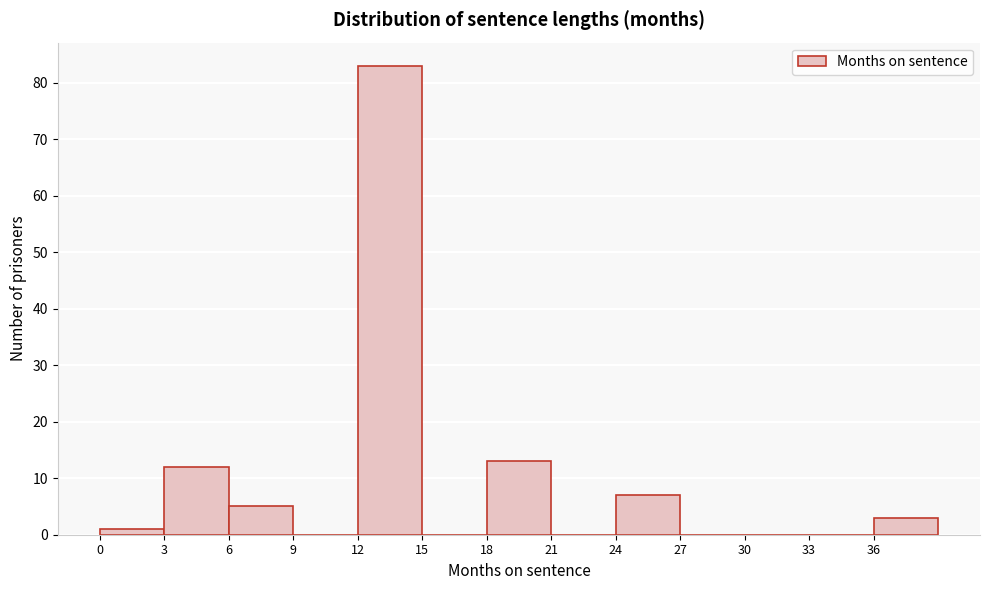

How tall is the bar that spans 6 to 9 on the x-axis? The values are not printed on the chart, so give them approximately, as read against the axis.

5